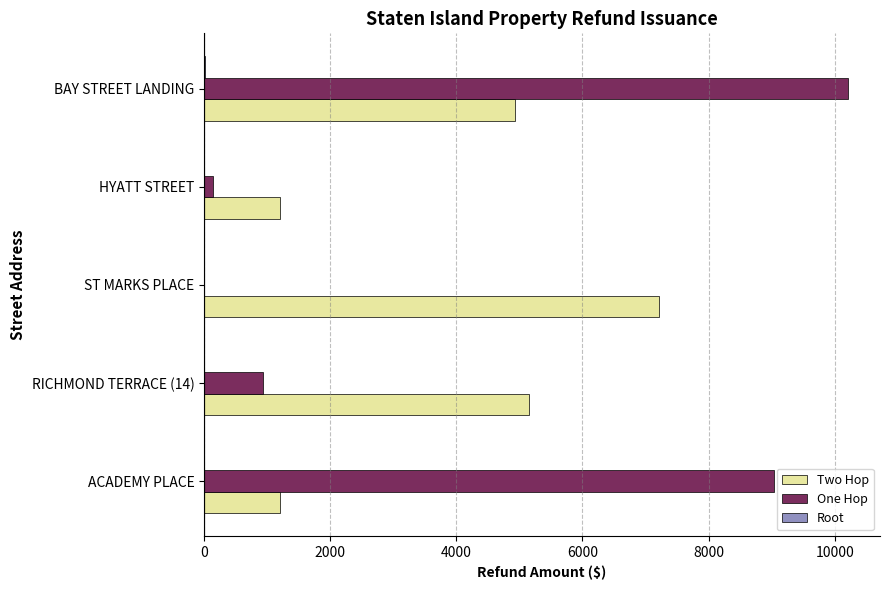

Between RICHMOND TERRACE (14) and HYATT STREET, which series saw the biggest shift?

Two Hop